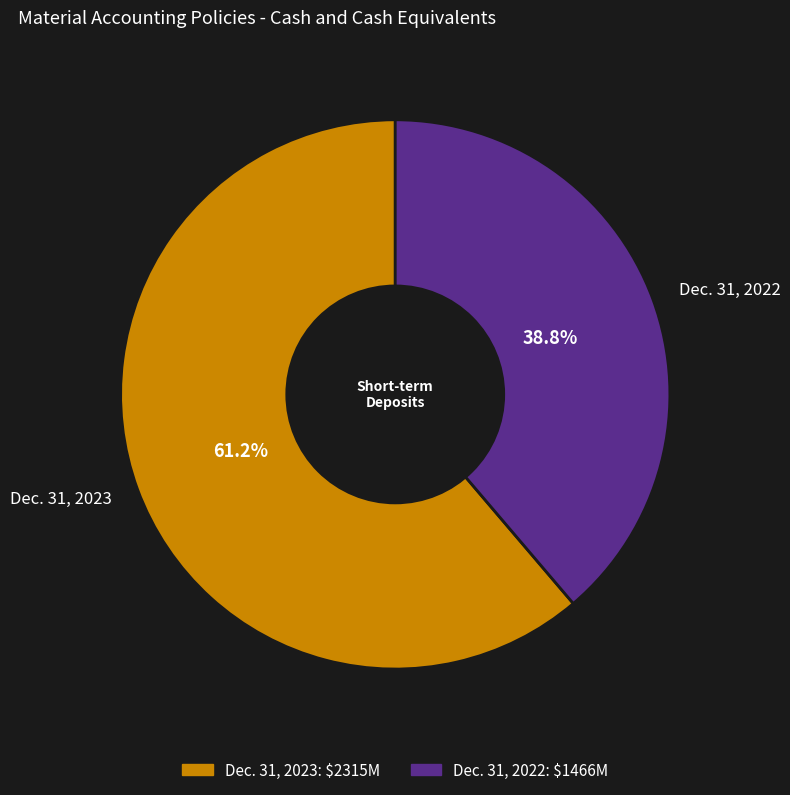

How many segments does this pie chart have?

2